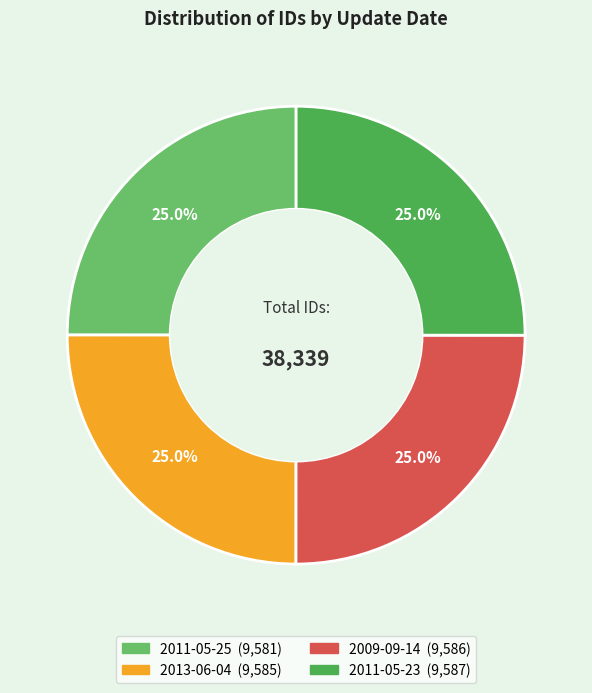

What is the ratio of the value at 2013-06-04 to the value at 2009-09-14?

1.0